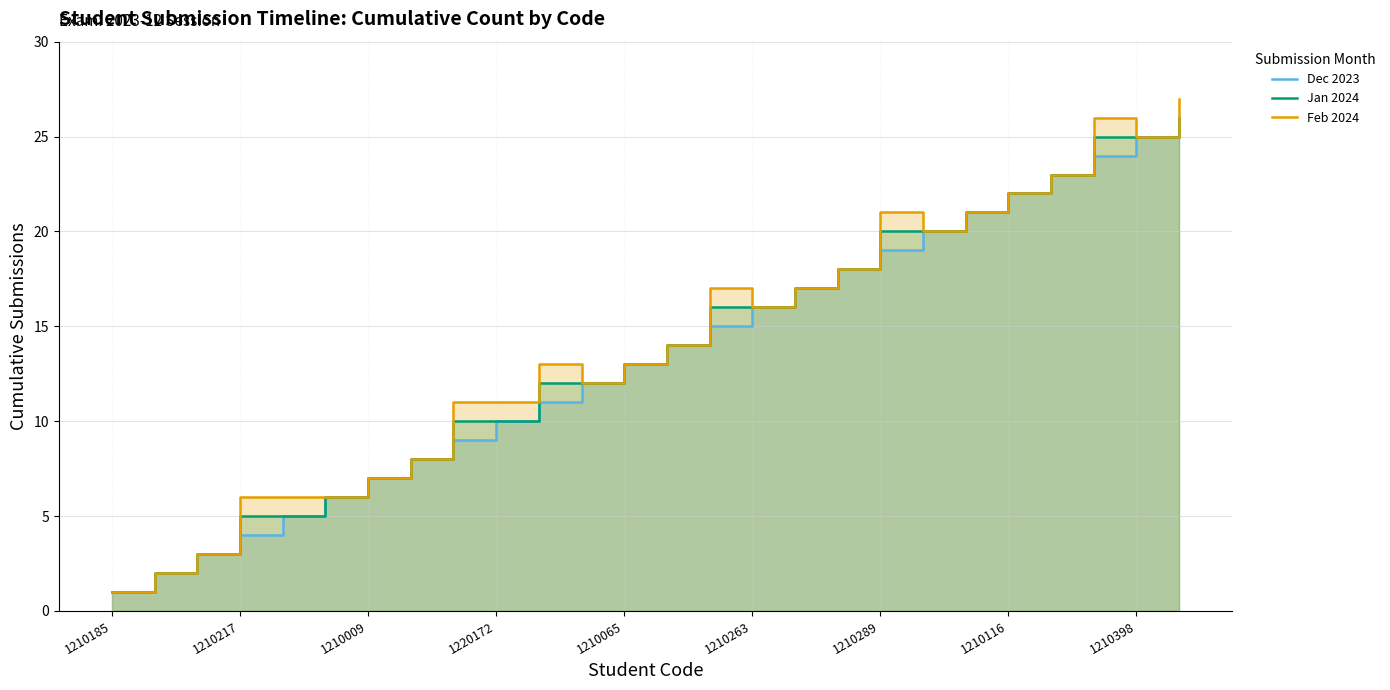

What is the highest value of the Jan 2024 series?

26